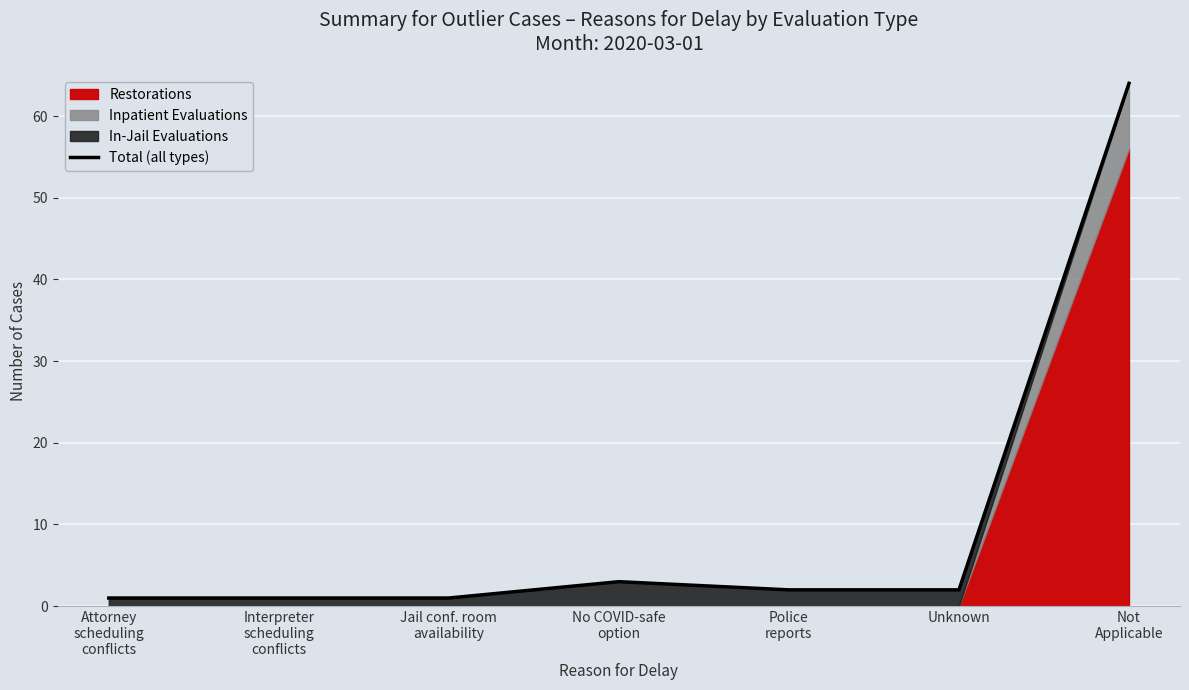

True or false: the data has more than 0 interior local peaks.

True